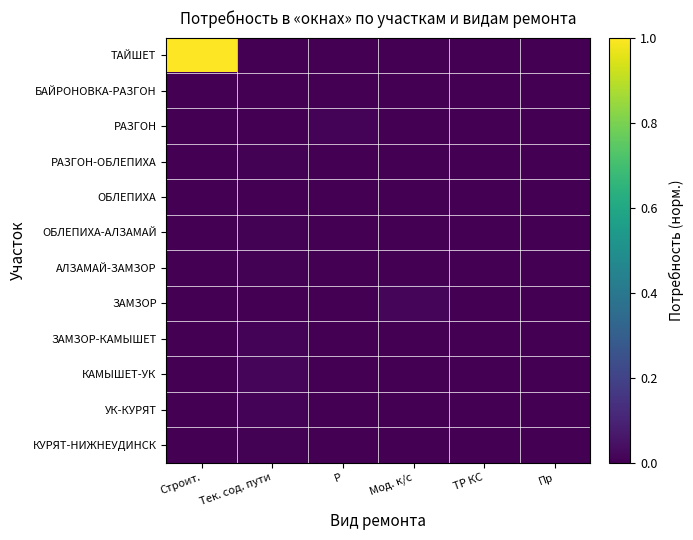

Reading right to left, what are all the values shown in this chart?

ТАЙШЕТ: Пр=0.0	ТР КС=0.0	Мод. к/с=0.0	Р=0.0	Тек. сод. пути=0.0	Строит.=1.0
БАЙРОНОВКА-РАЗГОН: Пр=0.0	ТР КС=0.0	Мод. к/с=0.0	Р=0.0	Тек. сод. пути=0.0	Строит.=0.0
РАЗГОН: Пр=0.0	ТР КС=0.0	Мод. к/с=0.0	Р=0.0	Тек. сод. пути=0.0	Строит.=0.0
РАЗГОН-ОБЛЕПИХА: Пр=0.0	ТР КС=0.0	Мод. к/с=0.0	Р=0.0	Тек. сод. пути=0.0	Строит.=0.0
ОБЛЕПИХА: Пр=0.0	ТР КС=0.0	Мод. к/с=0.0	Р=0.0	Тек. сод. пути=0.0	Строит.=0.0
ОБЛЕПИХА-АЛЗАМАЙ: Пр=0.0	ТР КС=0.0	Мод. к/с=0.0	Р=0.0	Тек. сод. пути=0.0	Строит.=0.0
АЛЗАМАЙ-ЗАМЗОР: Пр=0.0	ТР КС=0.0	Мод. к/с=0.0	Р=0.0	Тек. сод. пути=0.0	Строит.=0.0
ЗАМЗОР: Пр=0.0	ТР КС=0.0	Мод. к/с=0.0	Р=0.0	Тек. сод. пути=0.0	Строит.=0.0
ЗАМЗОР-КАМЫШЕТ: Пр=0.0	ТР КС=0.0	Мод. к/с=0.0	Р=0.0	Тек. сод. пути=0.0	Строит.=0.0
КАМЫШЕТ-УК: Пр=0.0	ТР КС=0.0	Мод. к/с=0.0	Р=0.0	Тек. сод. пути=0.0	Строит.=0.0
УК-КУРЯТ: Пр=0.0	ТР КС=0.0	Мод. к/с=0.0	Р=0.0	Тек. сод. пути=0.0	Строит.=0.0
КУРЯТ-НИЖНЕУДИНСК: Пр=0.0	ТР КС=0.0	Мод. к/с=0.0	Р=0.0	Тек. сод. пути=0.0	Строит.=0.0